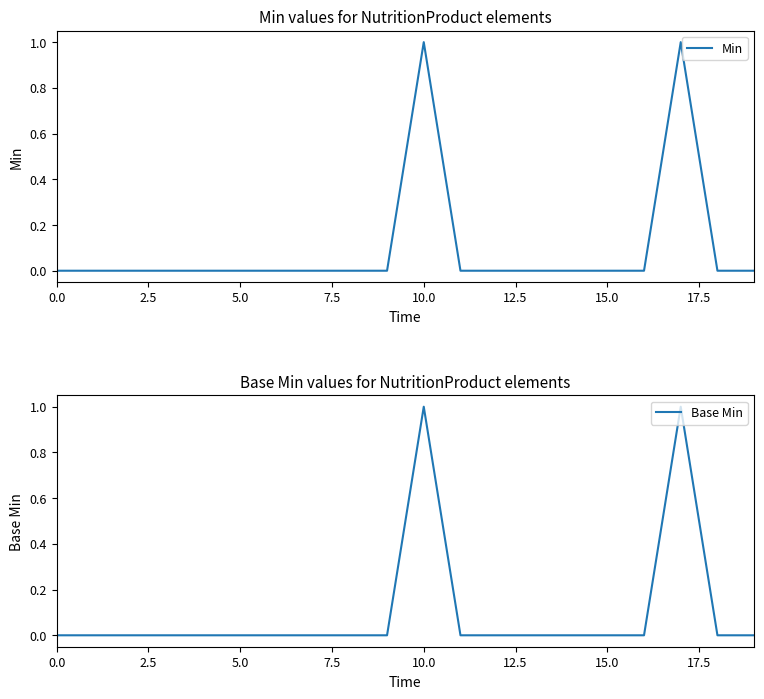

How many data points in Min are above 0?

2